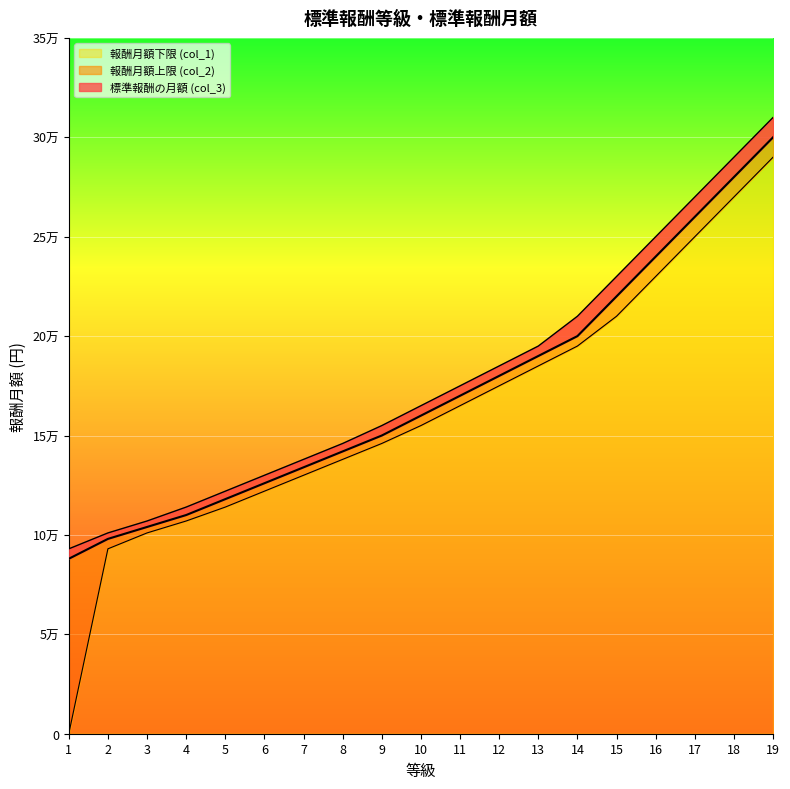

At how many categories does at least one series exceed 25117?

19